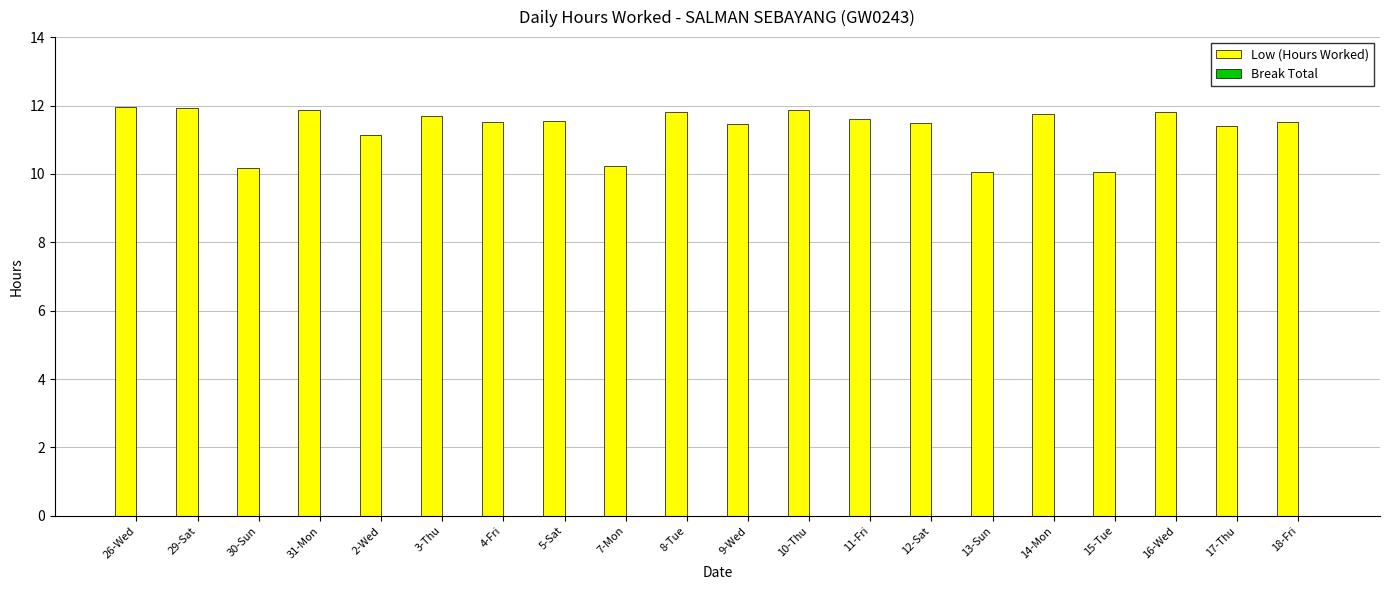

The chart shows a value of 11.8 at 14-Mon. True or false?

True